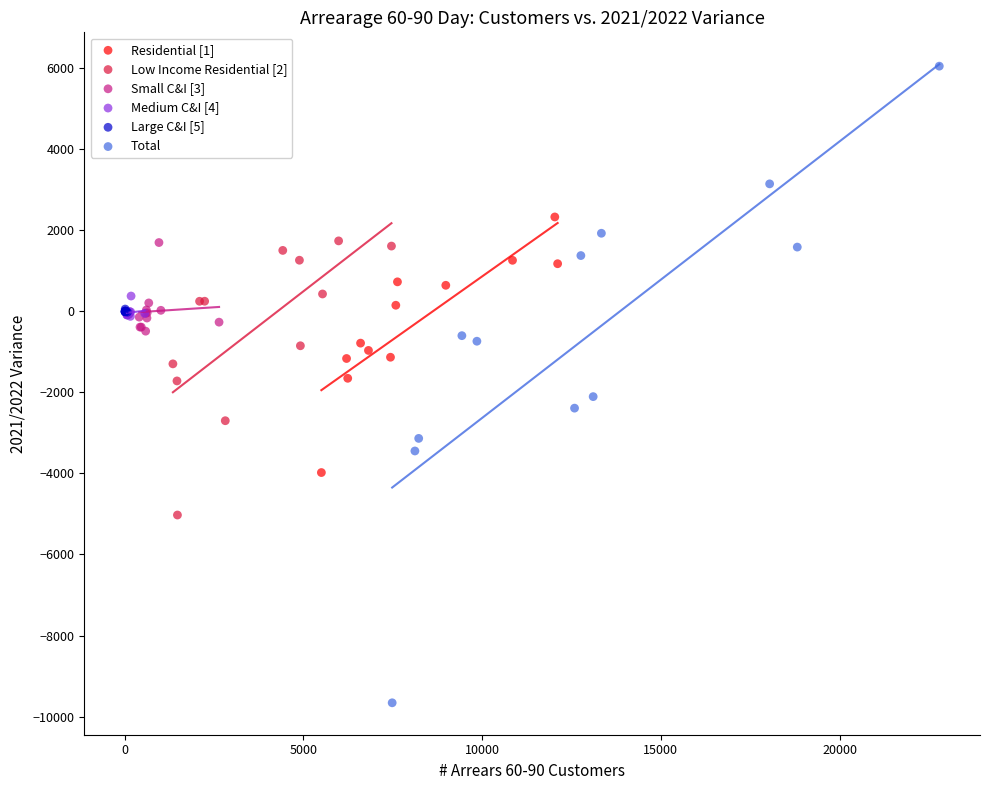

Which series has the widest spread of Y values?

Total